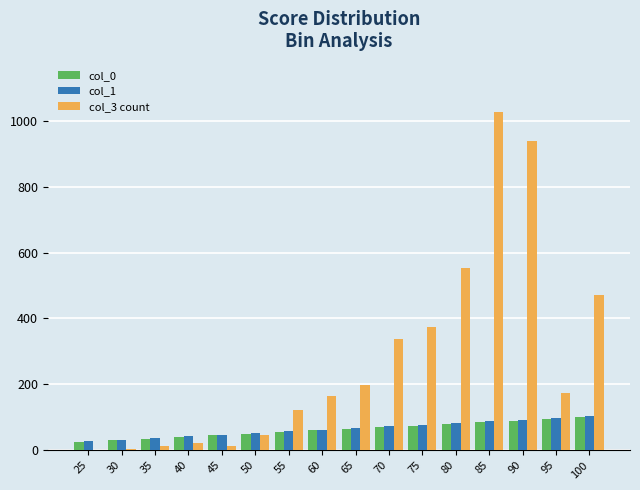

Is the value of col_3 count at 80 greater than the value of col_1 at 75?

Yes